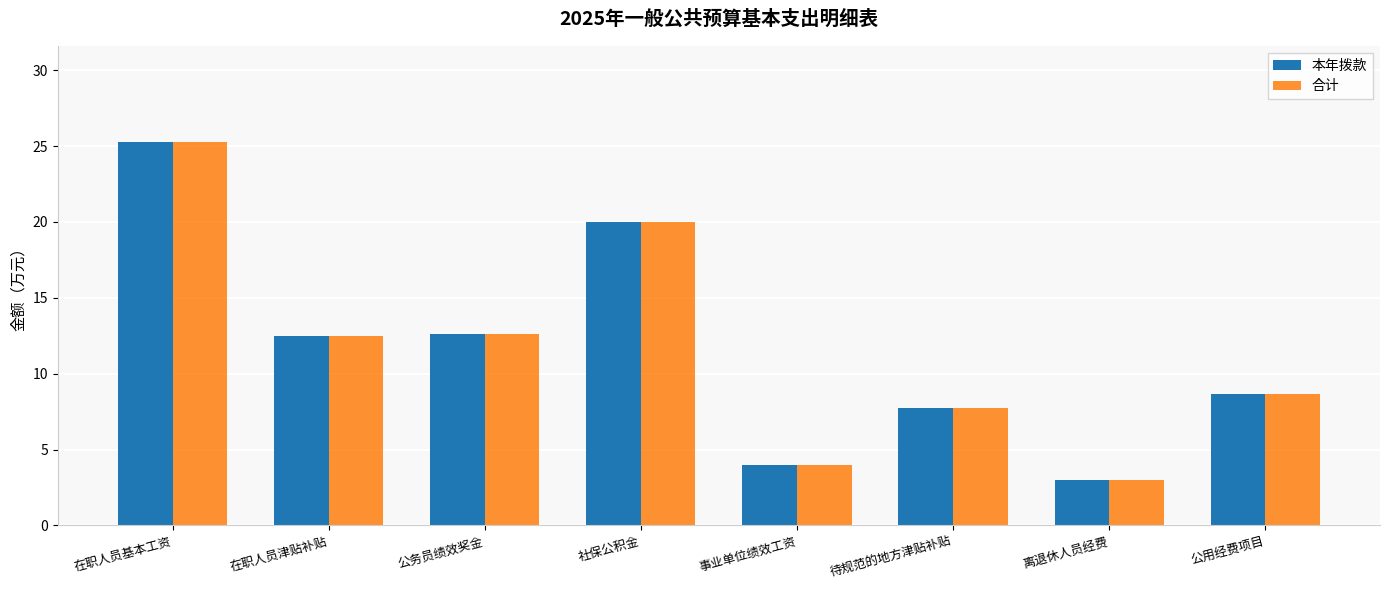

What is the greatest value displayed?

25.3